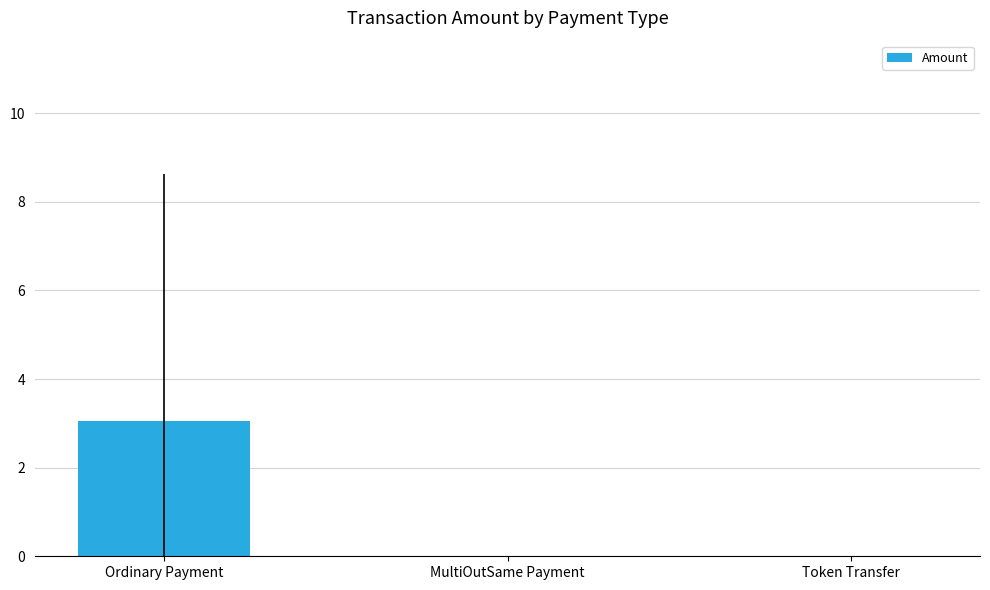

Are the bars horizontal?

No